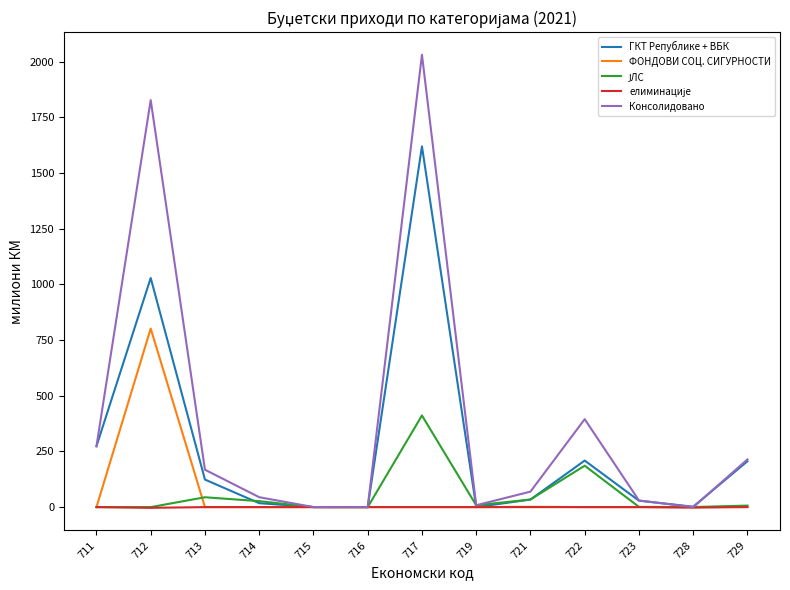

Is it true that ФОНДОВИ СОЦ. СИГУРНОСТИ equals 0.0 at 715?

True